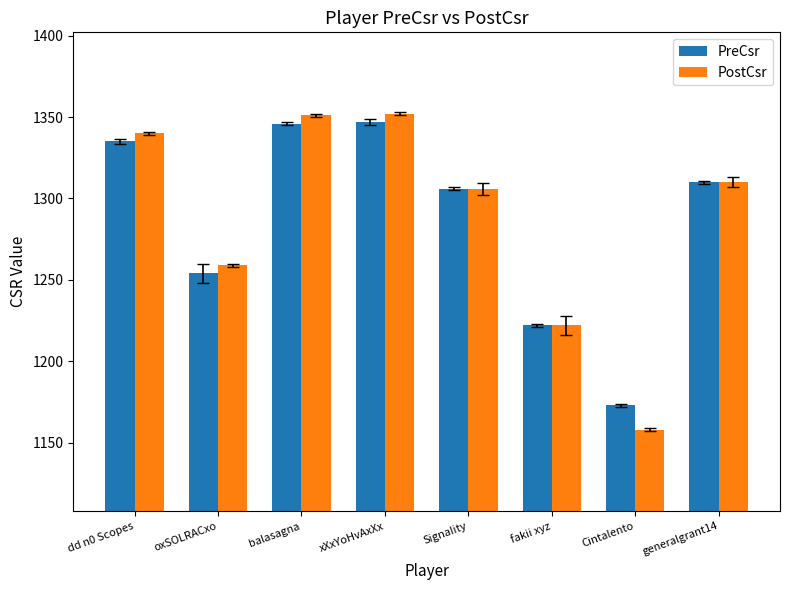

At how many categories does at least one series exceed 1273?

5